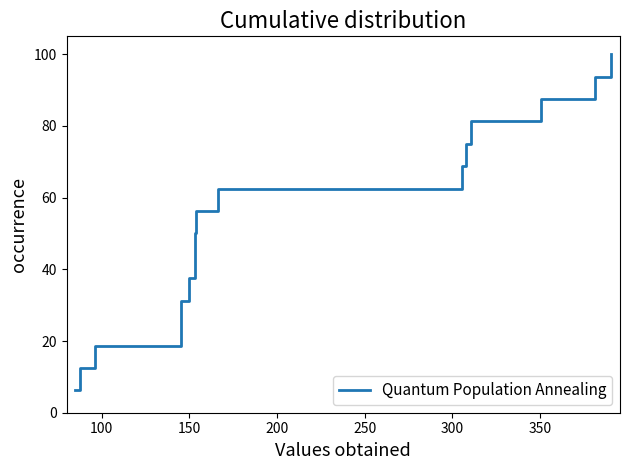

The chart shows a value of 18.7 at 100. True or false?

False